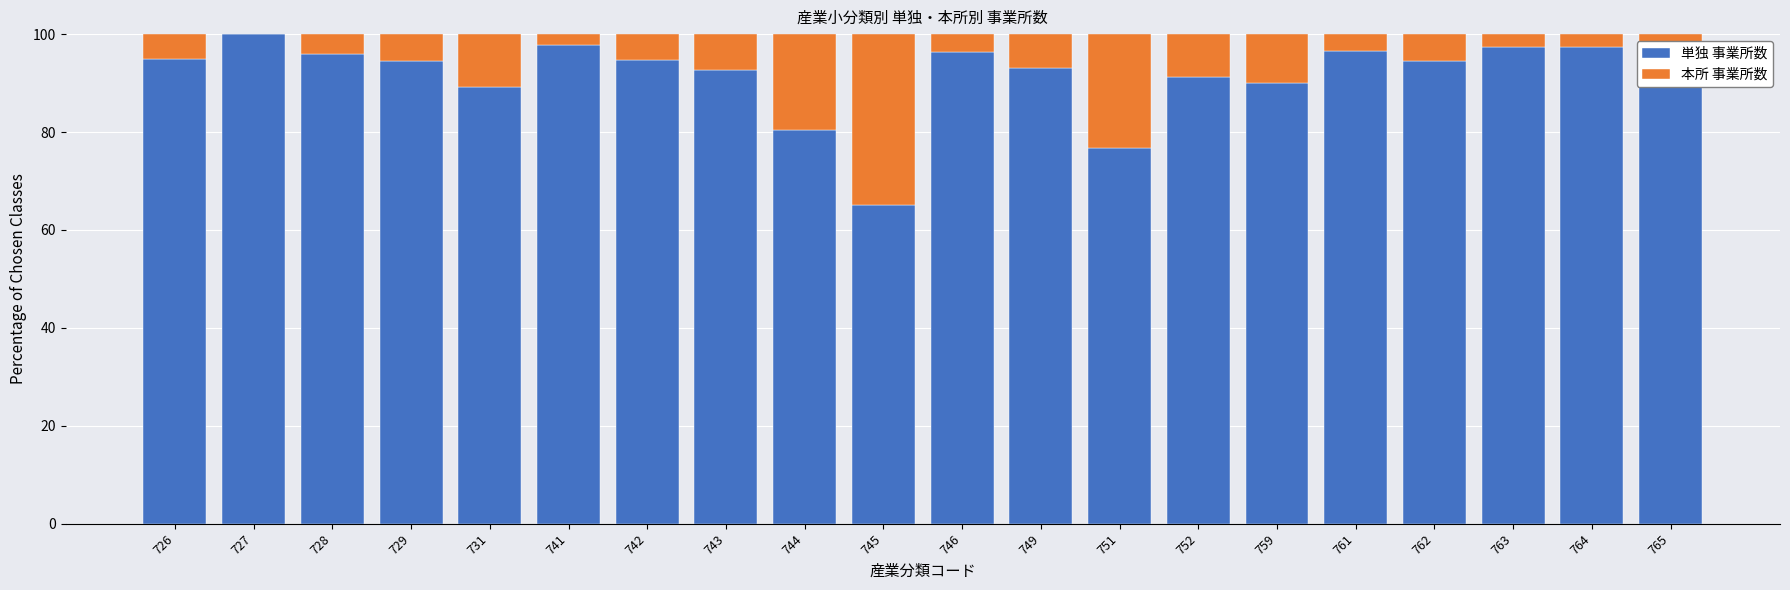

What is the highest value of the 単独 事業所数 series?

100.0